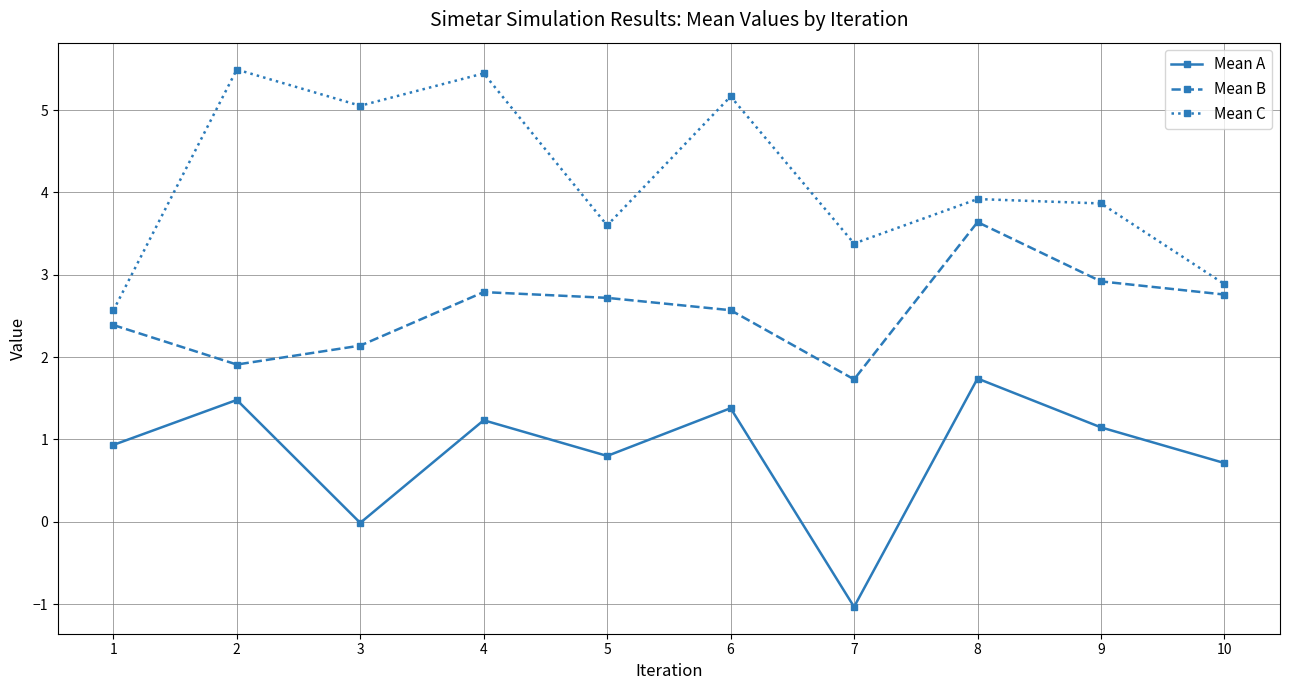

At which category does Mean A reach its first local valley?

3